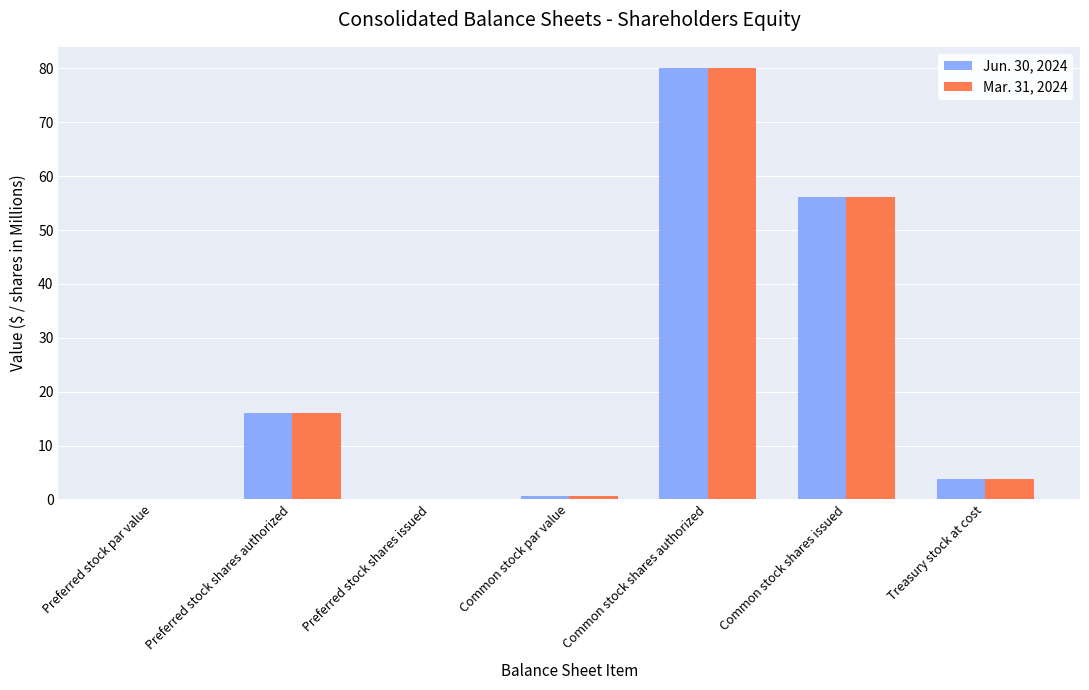

The value of Mar. 31, 2024 at Common stock shares issued is 86.5. True or false?

False